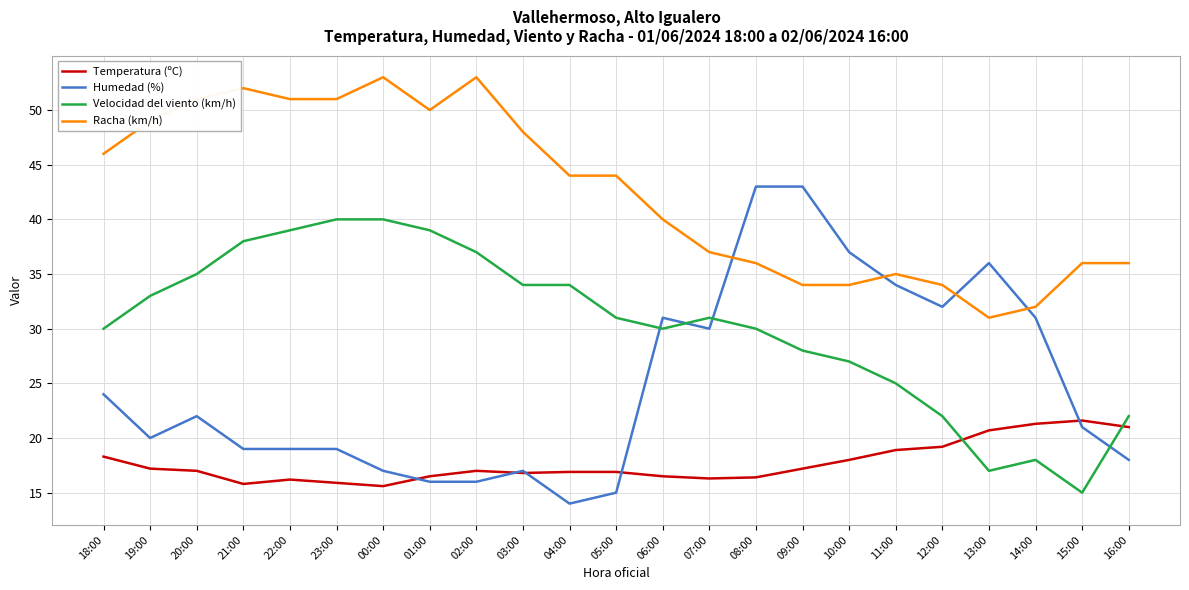

Which series has the largest range (max minus min)?

Humedad (%)